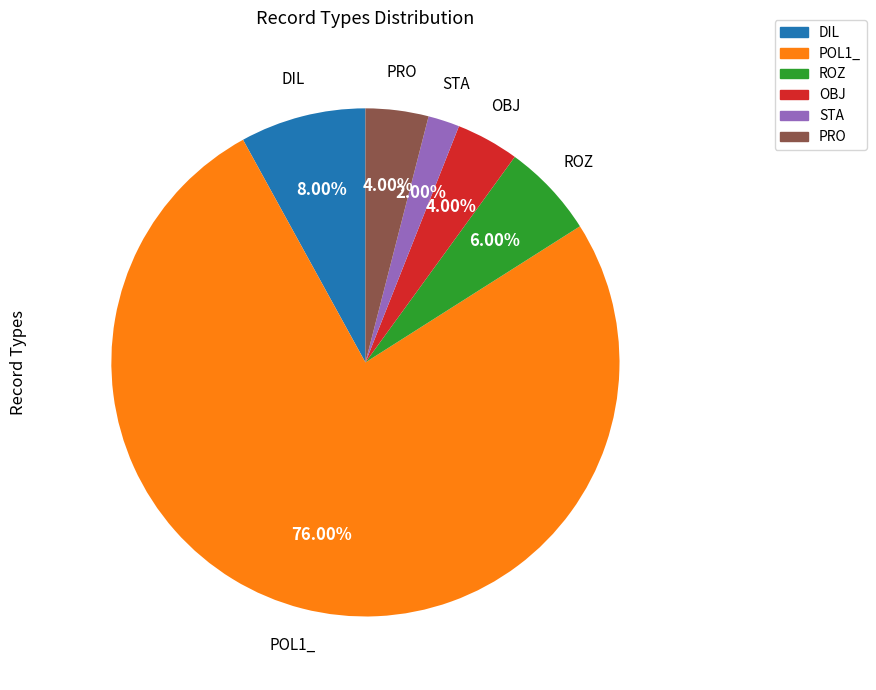

What is the smallest slice in the pie chart?

STA